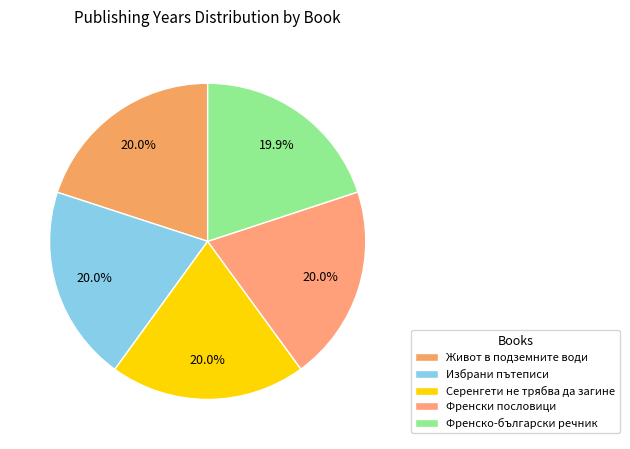

Approximately how many times larger is the value at Серенгети не трябва да загине compared to Френски пословици?

1.0